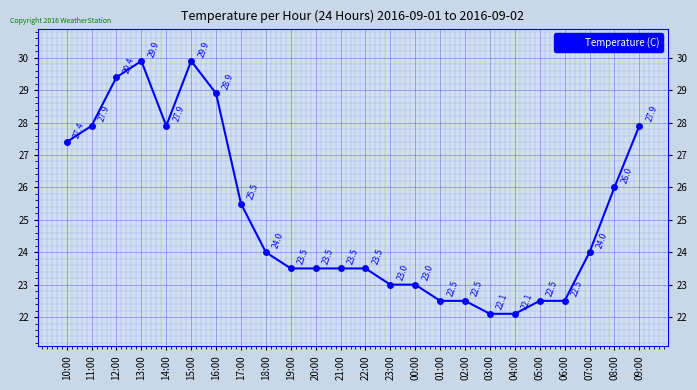

Which has a higher value, 13:00 or 06:00?

13:00